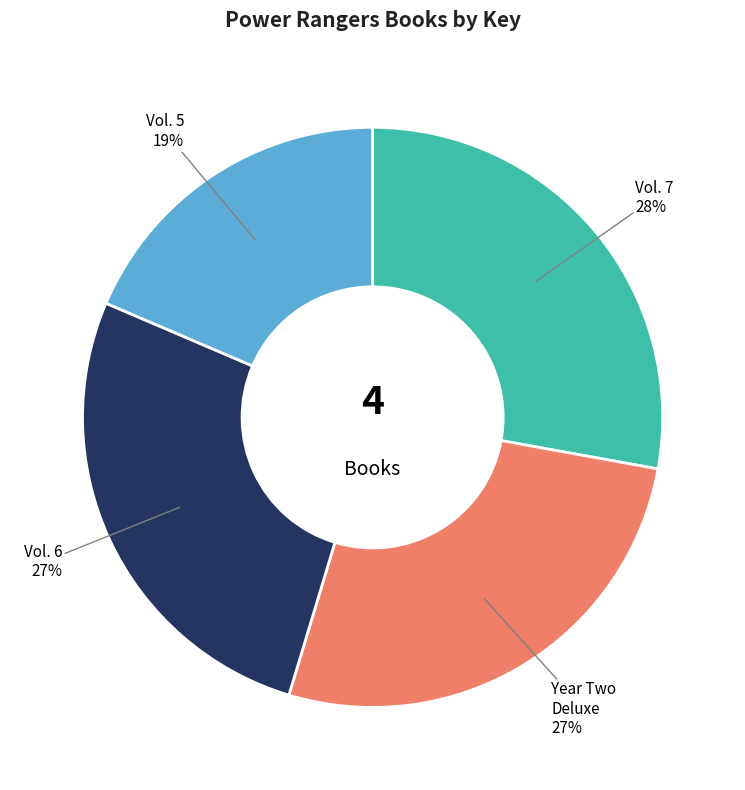

To the nearest percent, what is the difference between the largest and smallest slice percentages?

9%